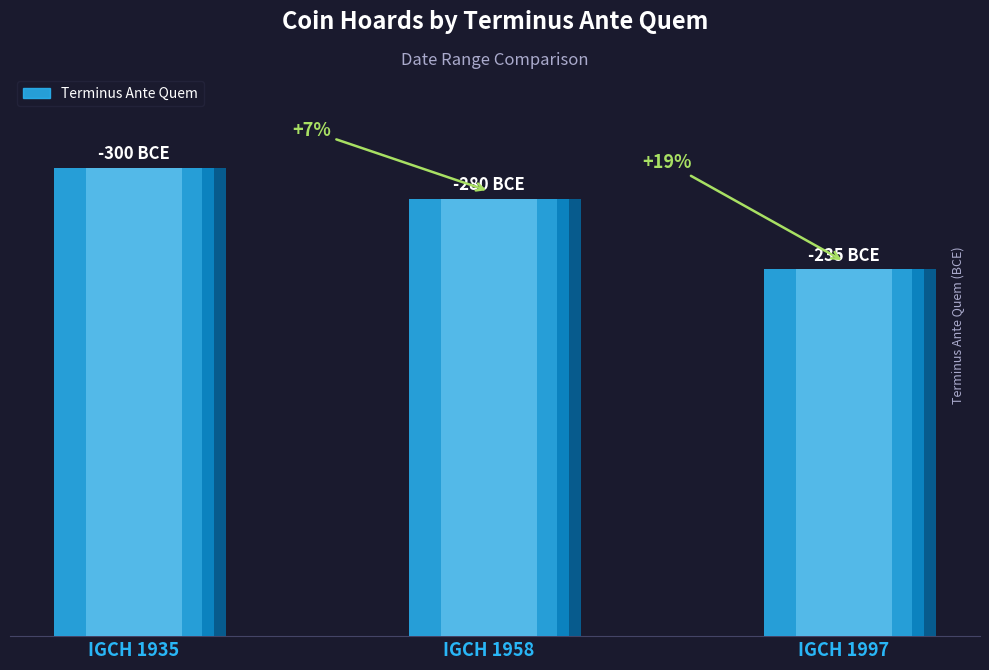

At which category does the chart reach its peak across all series?

IGCH 1997